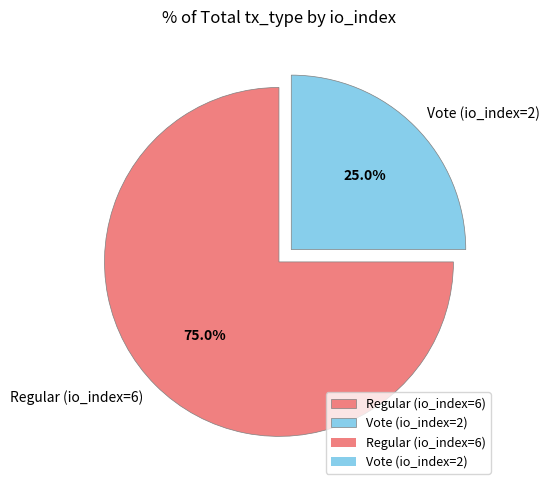

What is the largest slice in the pie chart?

Regular (io_index=6)